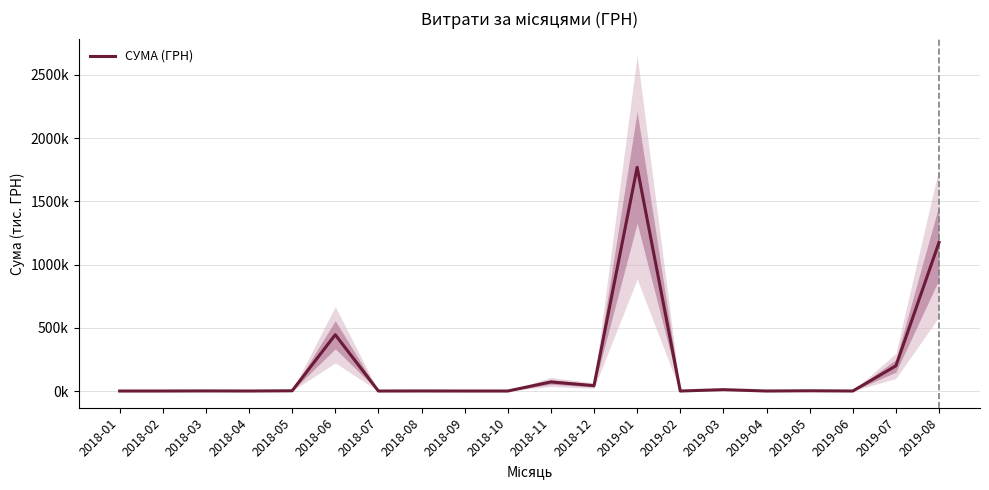

Reading right to left, list all the values displayed in this chart.

2019-08=1175066.7	2019-07=199089.0	2019-06=0.0	2019-05=1914.0	2019-04=0.0	2019-03=10809.8	2019-02=0.0	2019-01=1768151.7	2018-12=42653.9	2018-11=71861.0	2018-10=0.0	2018-09=0.0	2018-08=364.0	2018-07=0.0	2018-06=444931.3	2018-05=1800.0	2018-04=0.0	2018-03=670.8	2018-02=0.0	2018-01=0.0